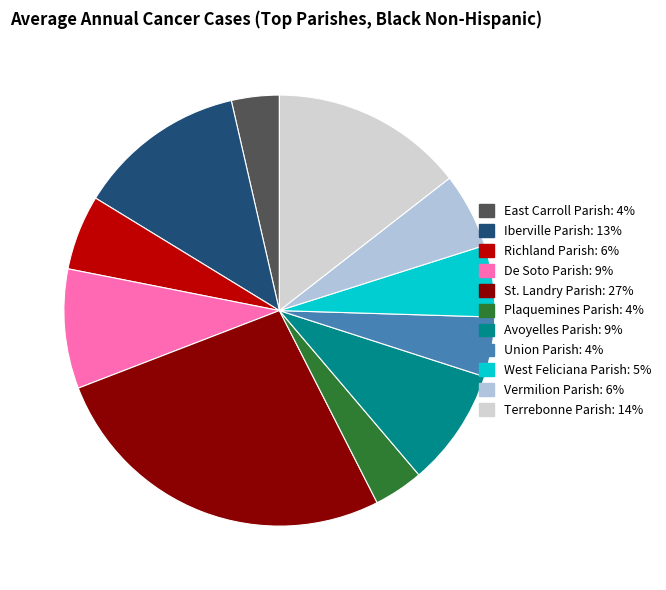

Which has a higher value, Vermilion Parish or Plaquemines Parish?

Vermilion Parish